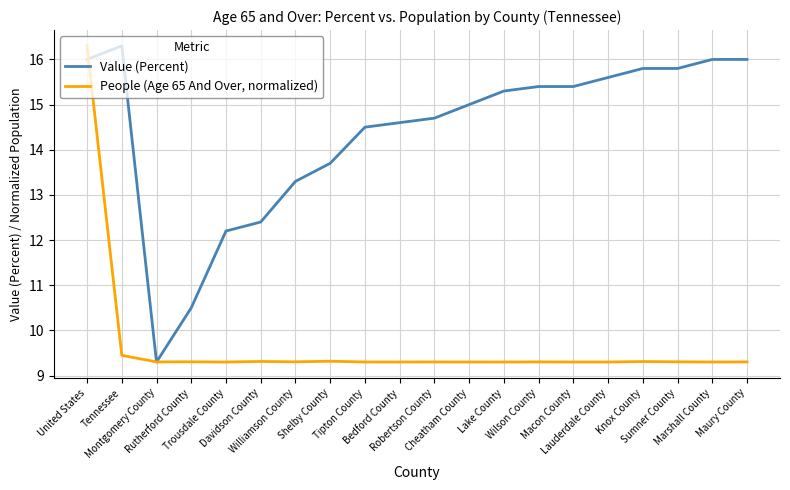

What are all the series names shown in the legend?

Value (Percent), People (Age 65 And Over, normalized)